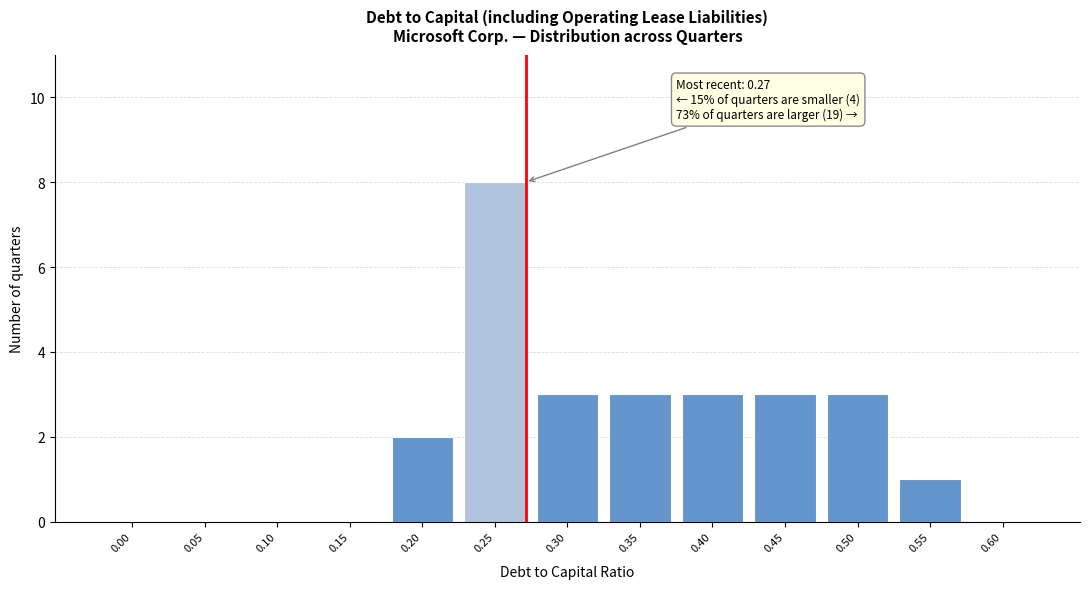

Reading right to left, extract all data points from this chart.

0.60=0	0.55=1	0.50=3	0.45=3	0.40=3	0.35=3	0.30=3	0.25=8	0.20=2	0.15=0	0.10=0	0.05=0	0.00=0